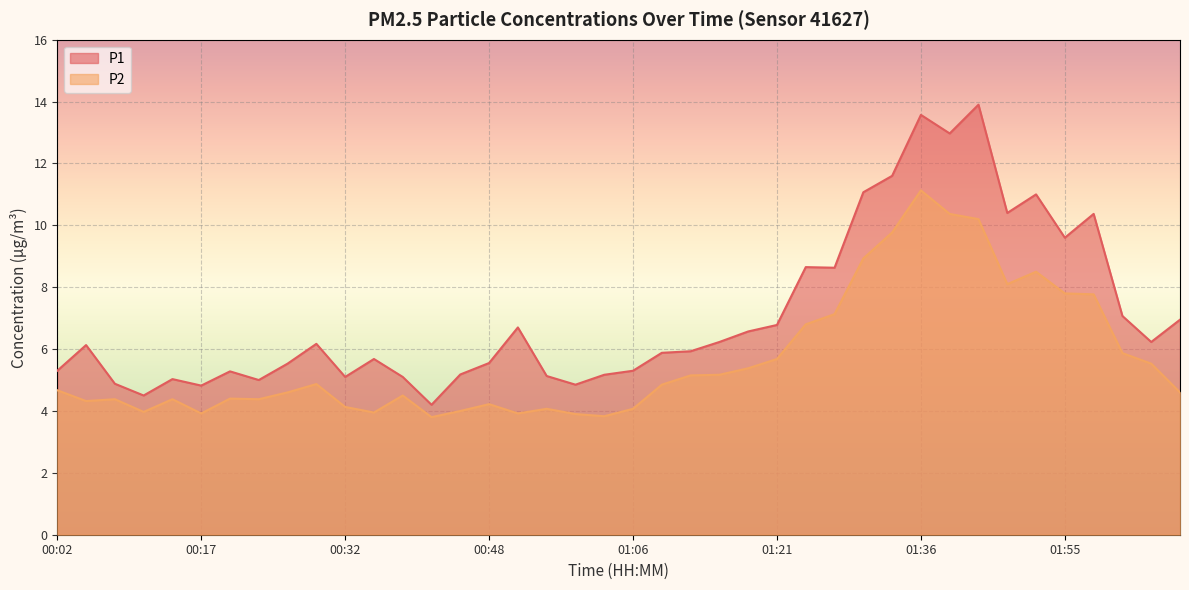

Where does the P1 series first go above 6?

00:05